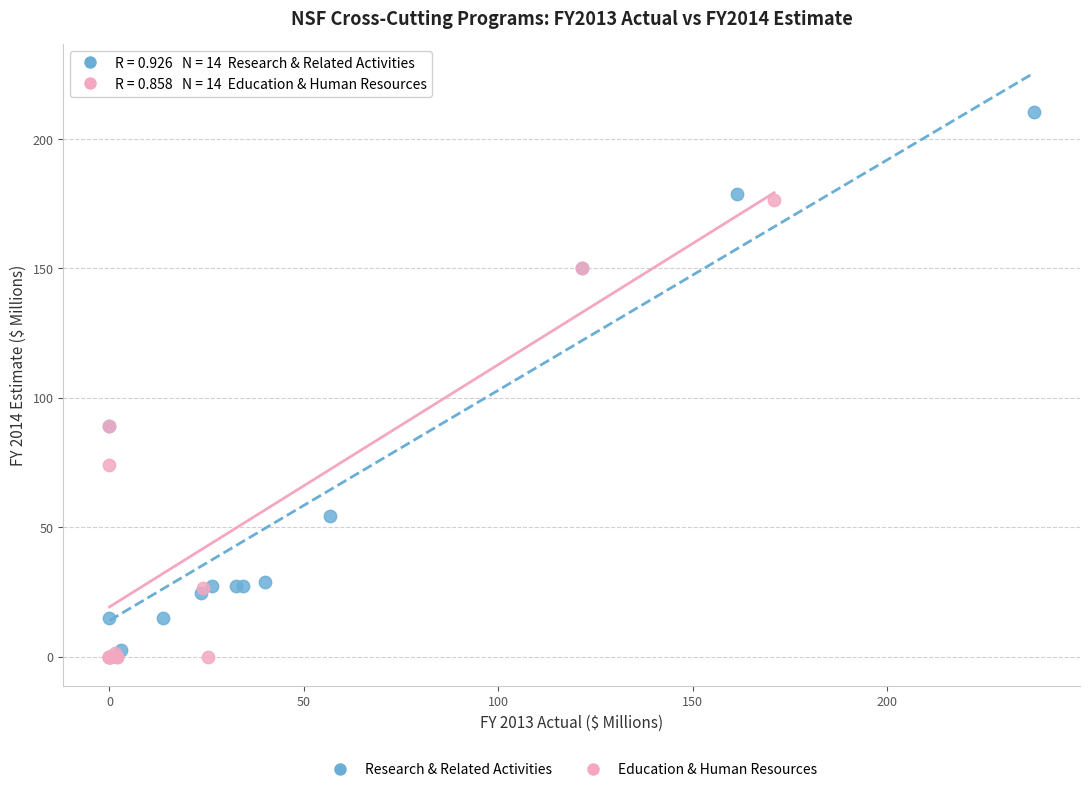

Which series contains the highest Y value?

Research & Related Activities